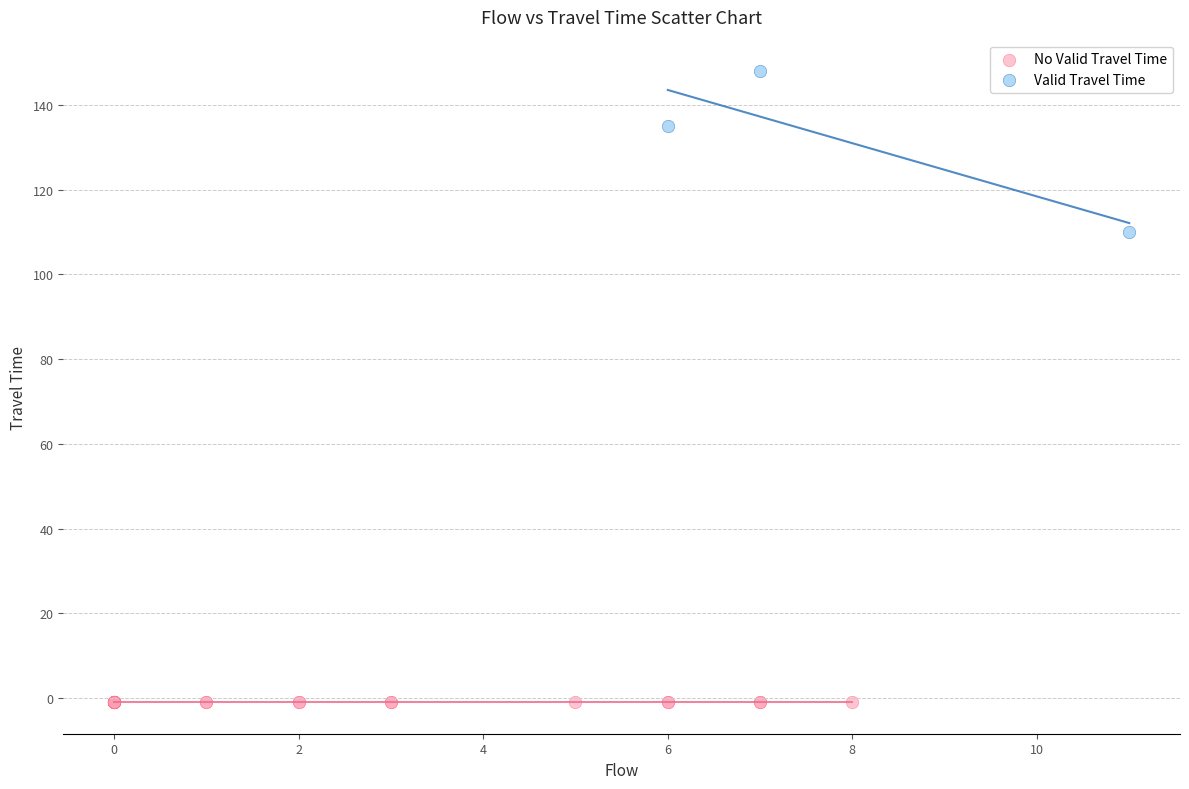

Which series contains the lowest Y value?

No Valid Travel Time